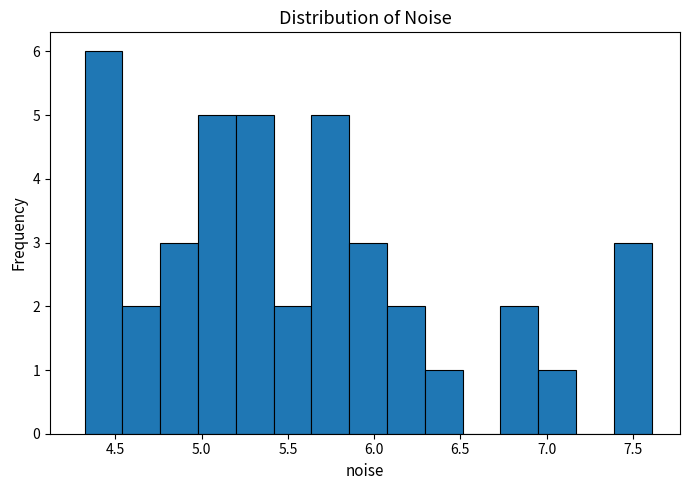

Reading left to right, list every bar in this chart as the range it spans on the x-axis followed by its height. Neither the bar edges nor the heights are printed on the chart, so give them approximately, as read against the axes.

4.30 to 4.55: 6
4.55 to 4.75: 2
4.75 to 5.00: 3
5.00 to 5.20: 5
5.20 to 5.40: 5
5.40 to 5.65: 2
5.65 to 5.85: 5
5.85 to 6.05: 3
6.05 to 6.30: 2
6.30 to 6.50: 1
6.50 to 6.75: 0
6.75 to 6.95: 2
6.95 to 7.15: 1
7.15 to 7.40: 0
7.40 to 7.60: 3